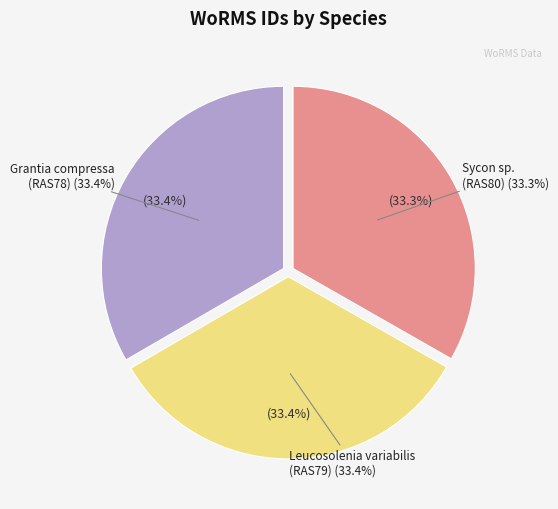

Which has a higher value, Grantia compressa (RAS78) or Sycon sp. (RAS80)?

Grantia compressa (RAS78)